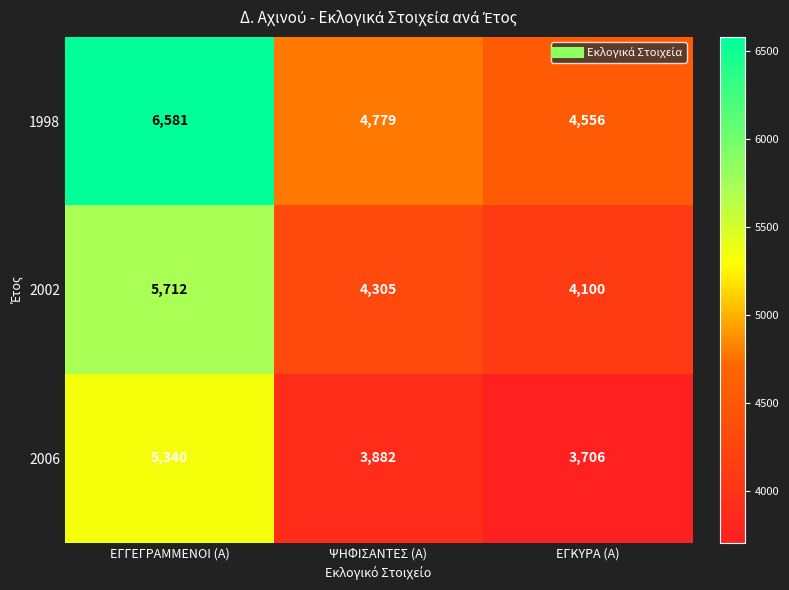

Which series has the widest spread of values?

1998